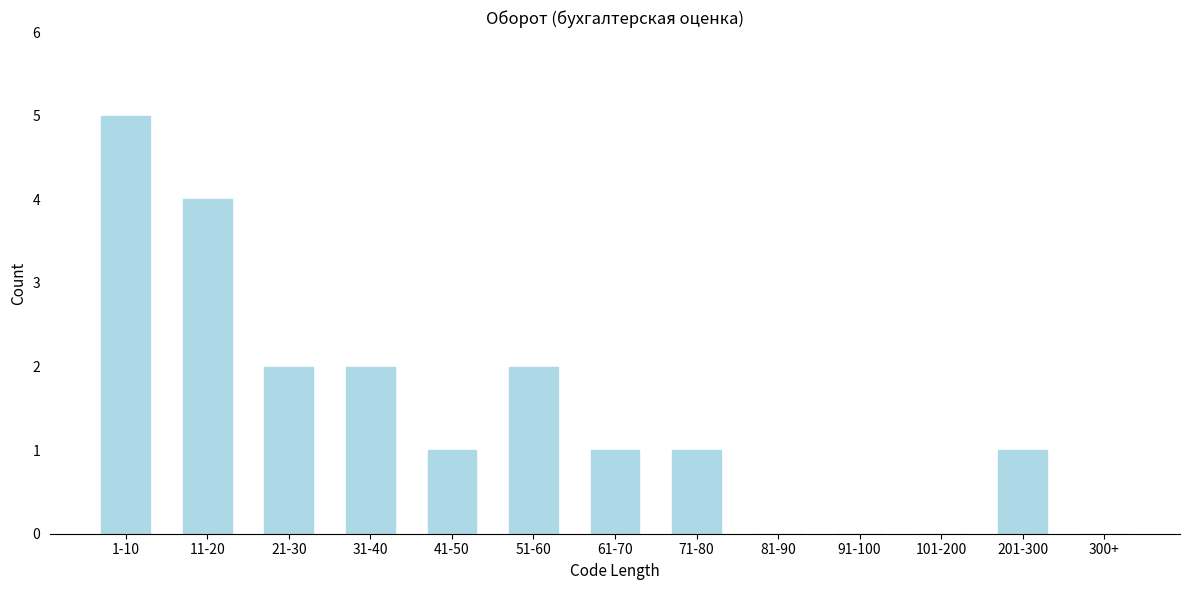

Reading left to right, extract all data points from this chart.

1-10=5	11-20=4	21-30=2	31-40=2	41-50=1	51-60=2	61-70=1	71-80=1	81-90=0	91-100=0	101-200=0	201-300=1	300+=0